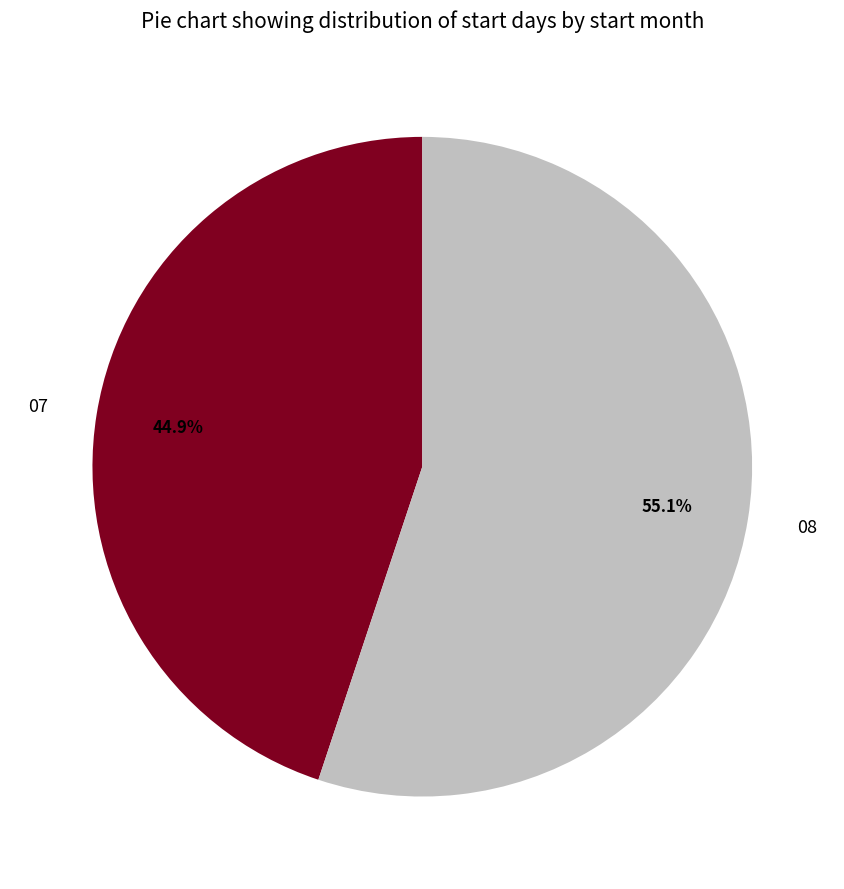

Combined, do 08 and 07 account for over 50%?

Yes